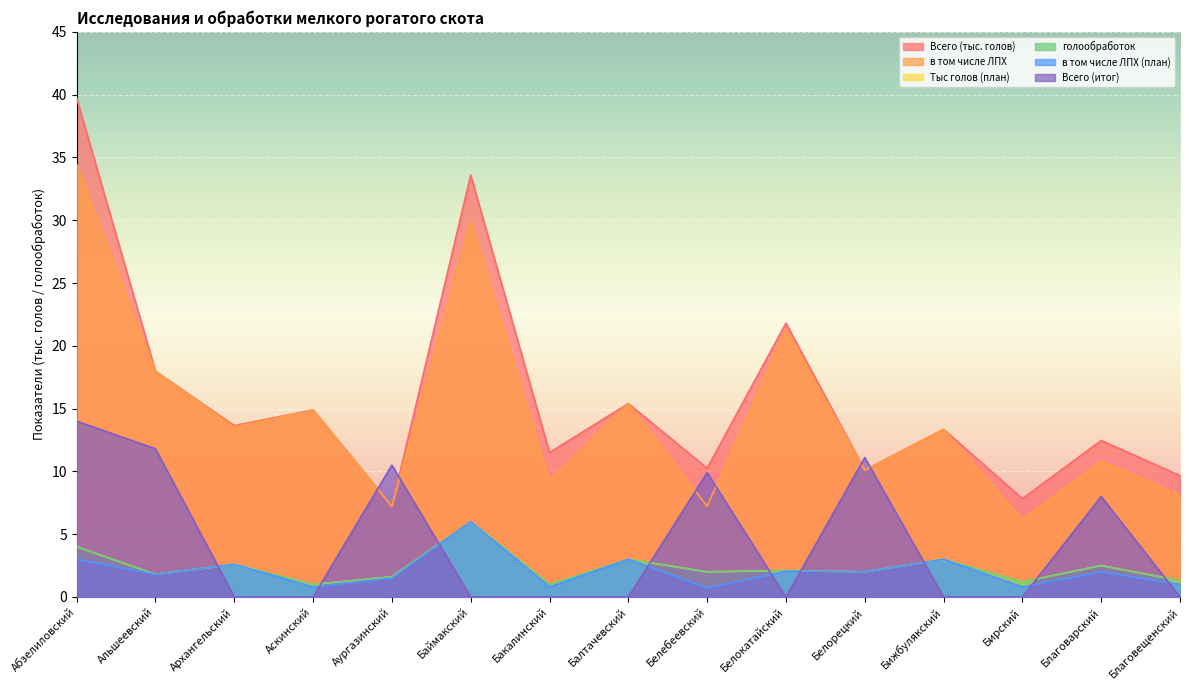

List the labels in order of Всего (итог) value, smallest first.

Архангельский, Аскинский, Баймакский, Бакалинский, Балтачевский, Белокатайский, Бижбулякский, Бирский, Благовещенский, Благоварский, Белебеевский, Аургазинский, Белорецкий, Альшеевский, Абзелиловский